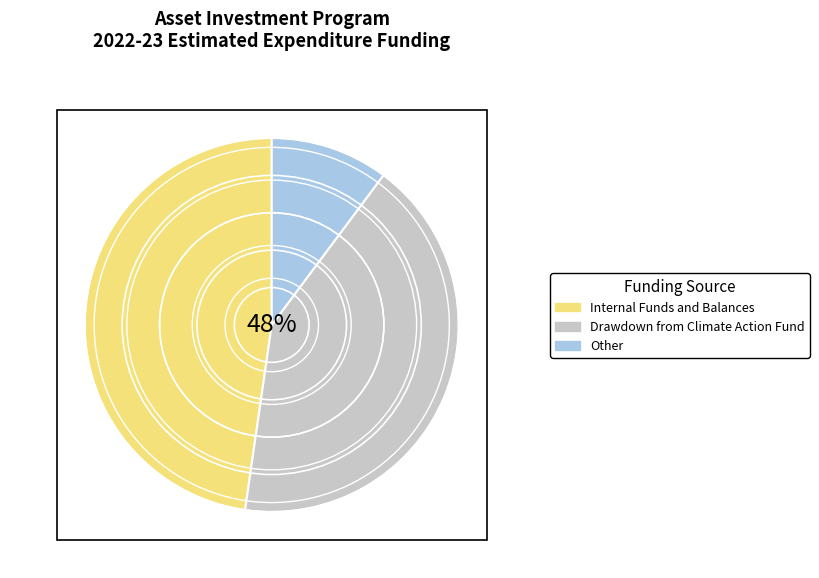

What is the ratio of the value at Other to the value at Drawdown from Climate Action Fund?

0.2